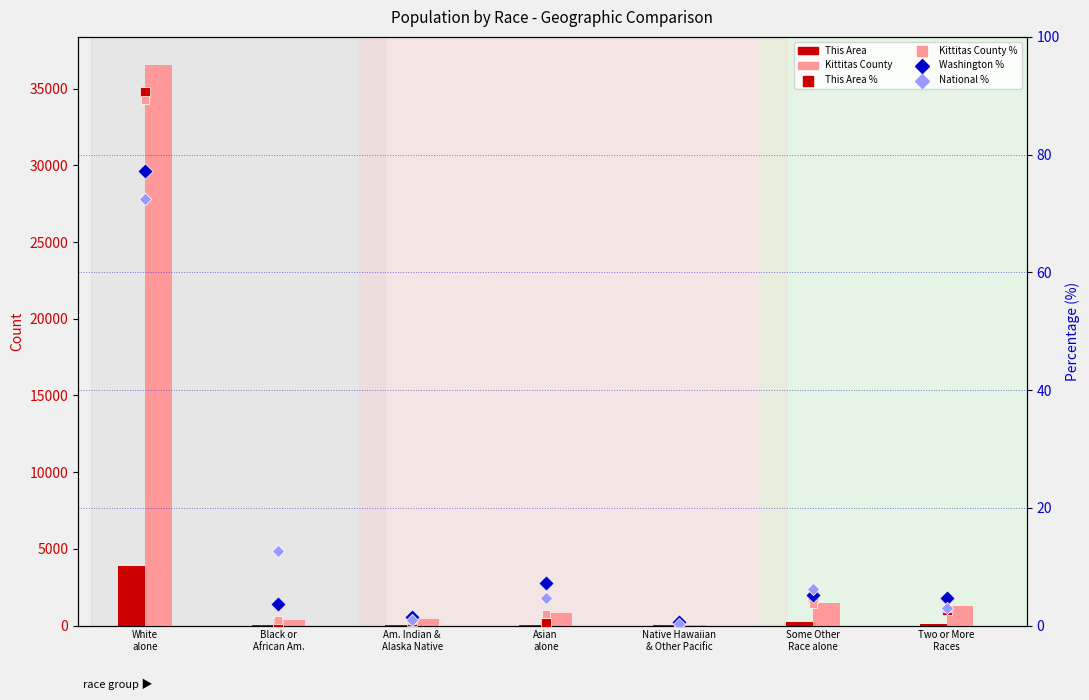

Is the value of This Area at Some Other
Race alone greater than the value of Kittitas County % at Some Other
Race alone?

Yes